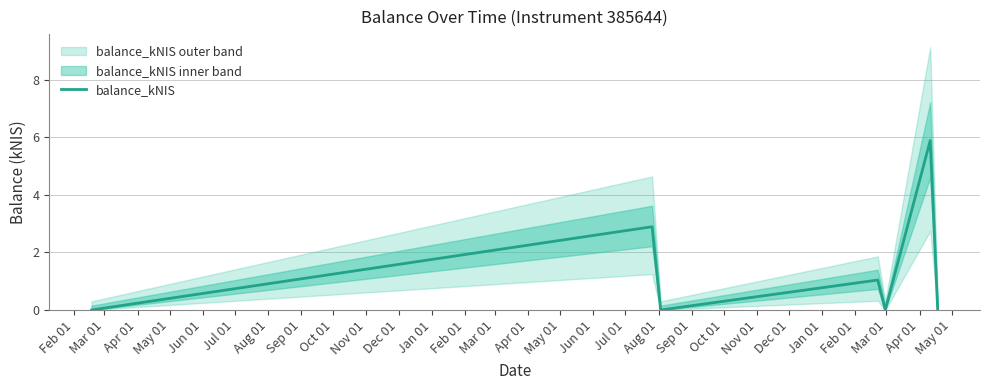

What is the value of the 2nd point from the left?

2.9